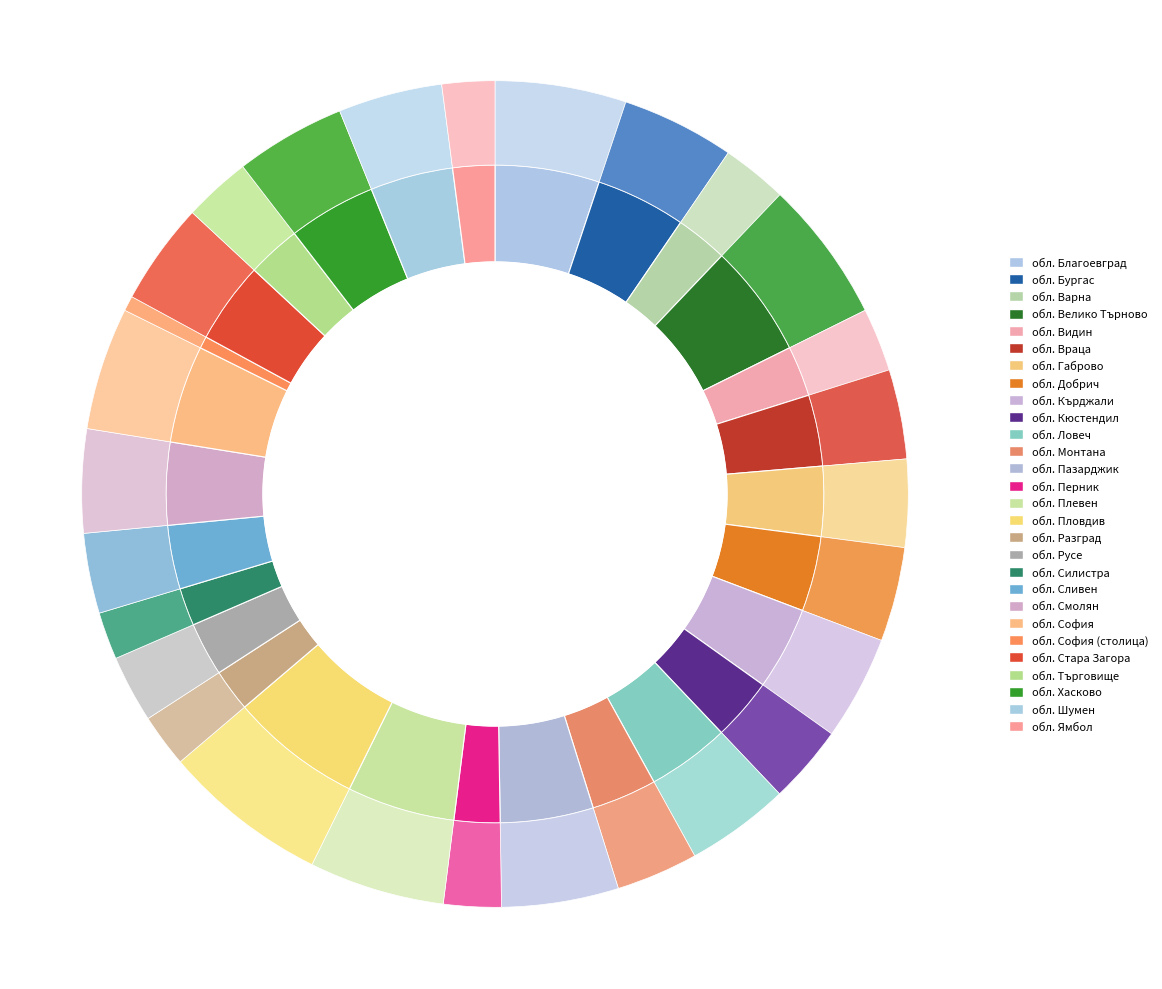

How many segments does this pie chart have?

28